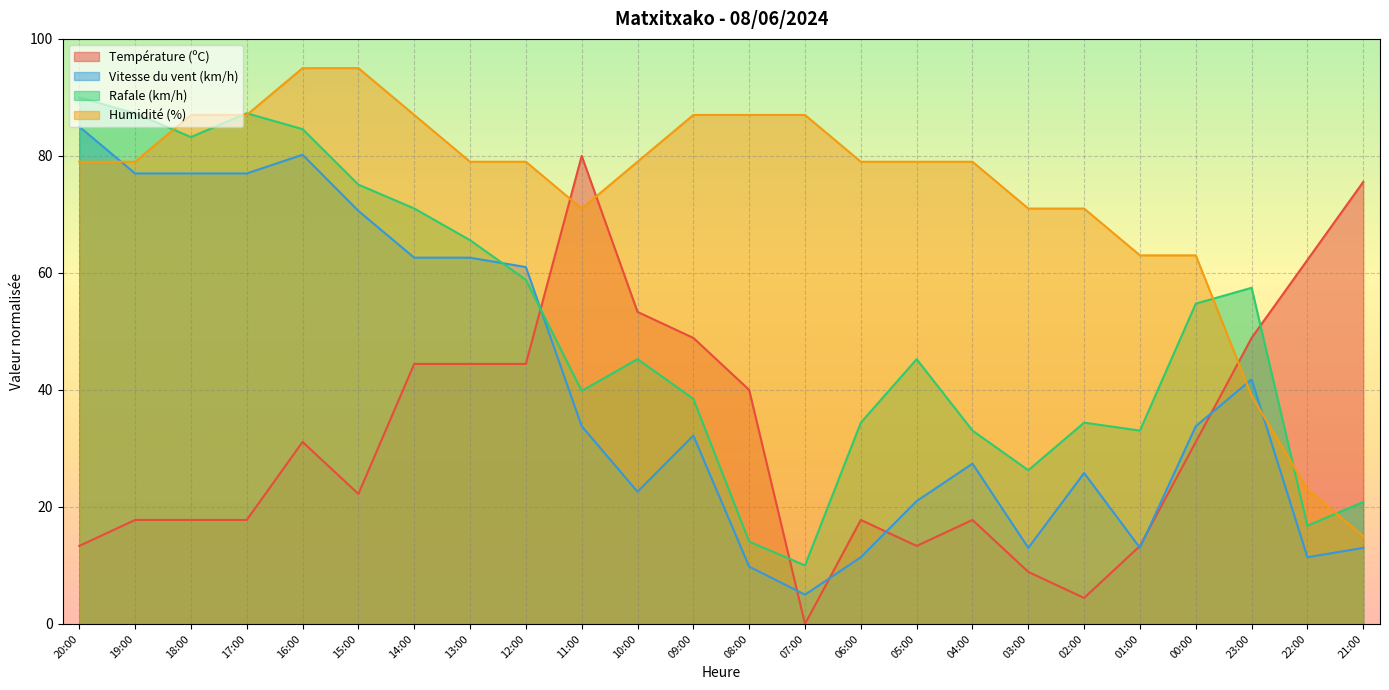

Between 06:00 and 02:00, which series saw the biggest shift?

Vitesse du vent (km/h)